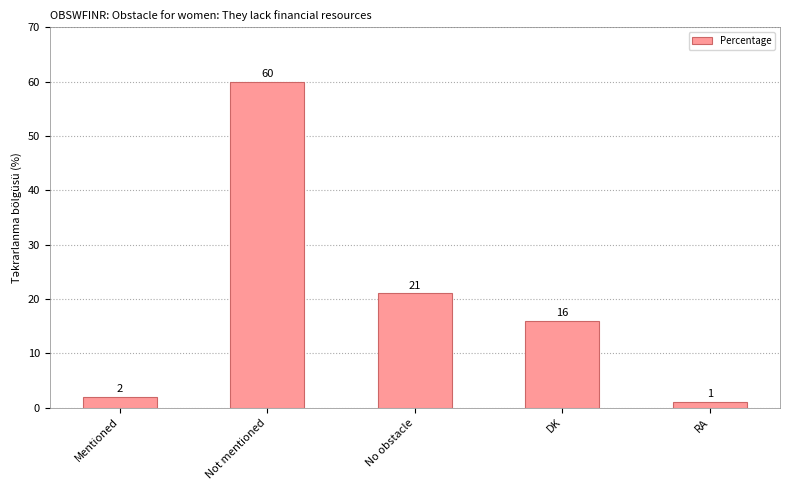

Reading left to right, what are all the values shown in this chart?

2	60	21	16	1